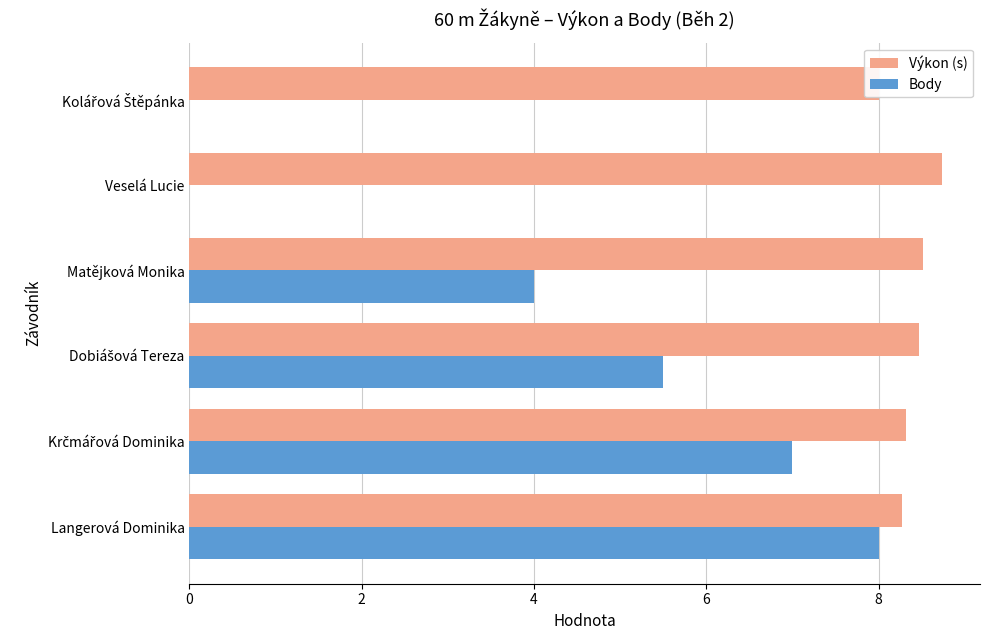

List the series in order of their peak value, lowest first.

Body, Výkon (s)